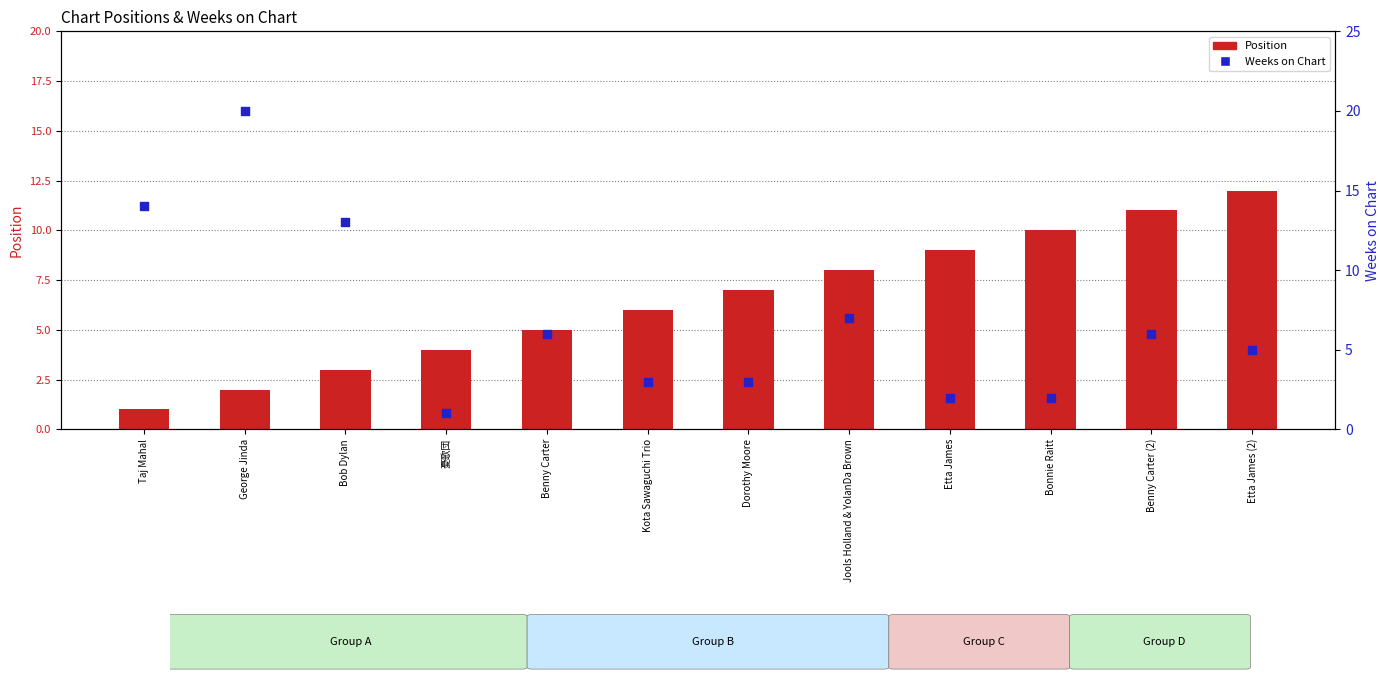

Which series has the widest spread of Y values?

Weeks on Chart